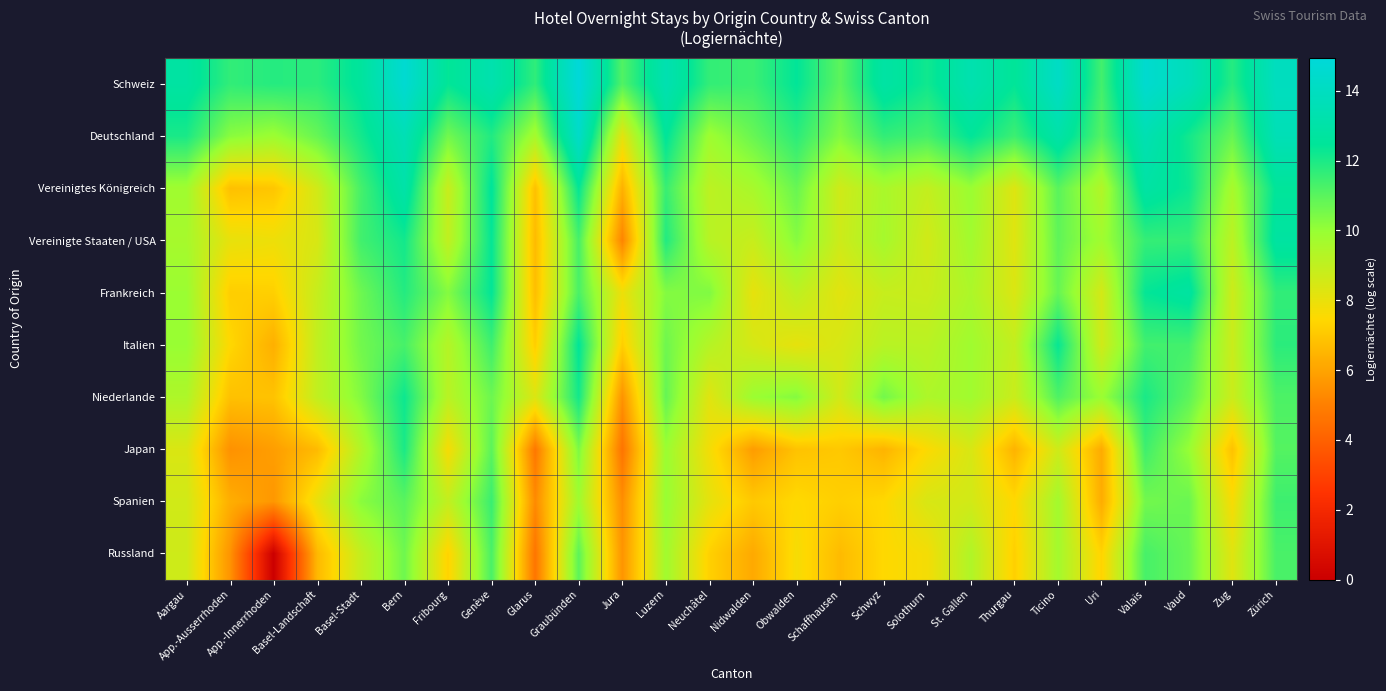

Which category has the highest value across all series?

Graubünden